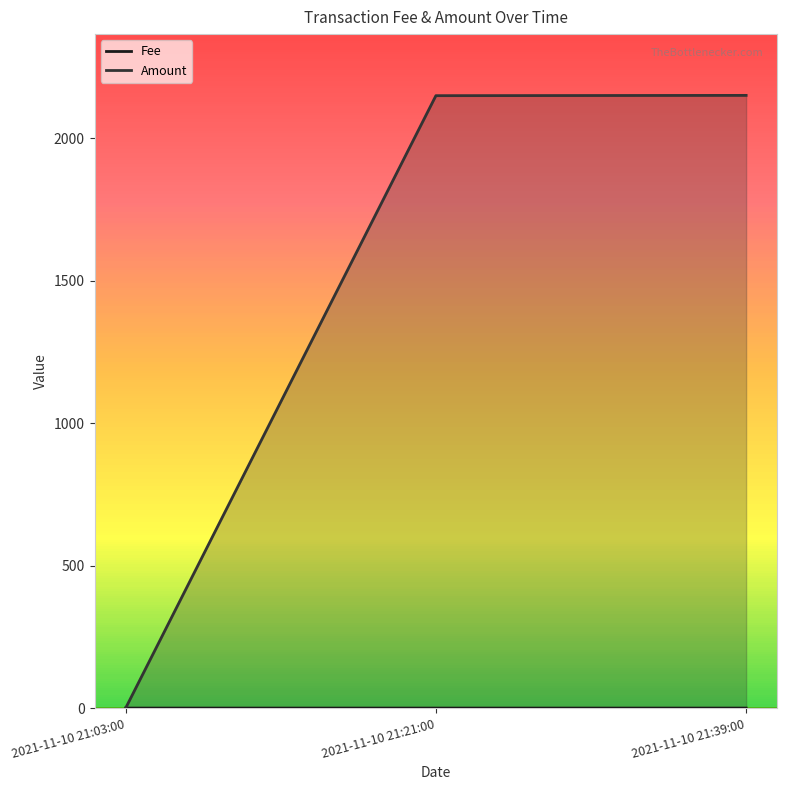

At 2021-11-10 21:39:00, list the series in order from smallest to largest.

Fee, Amount